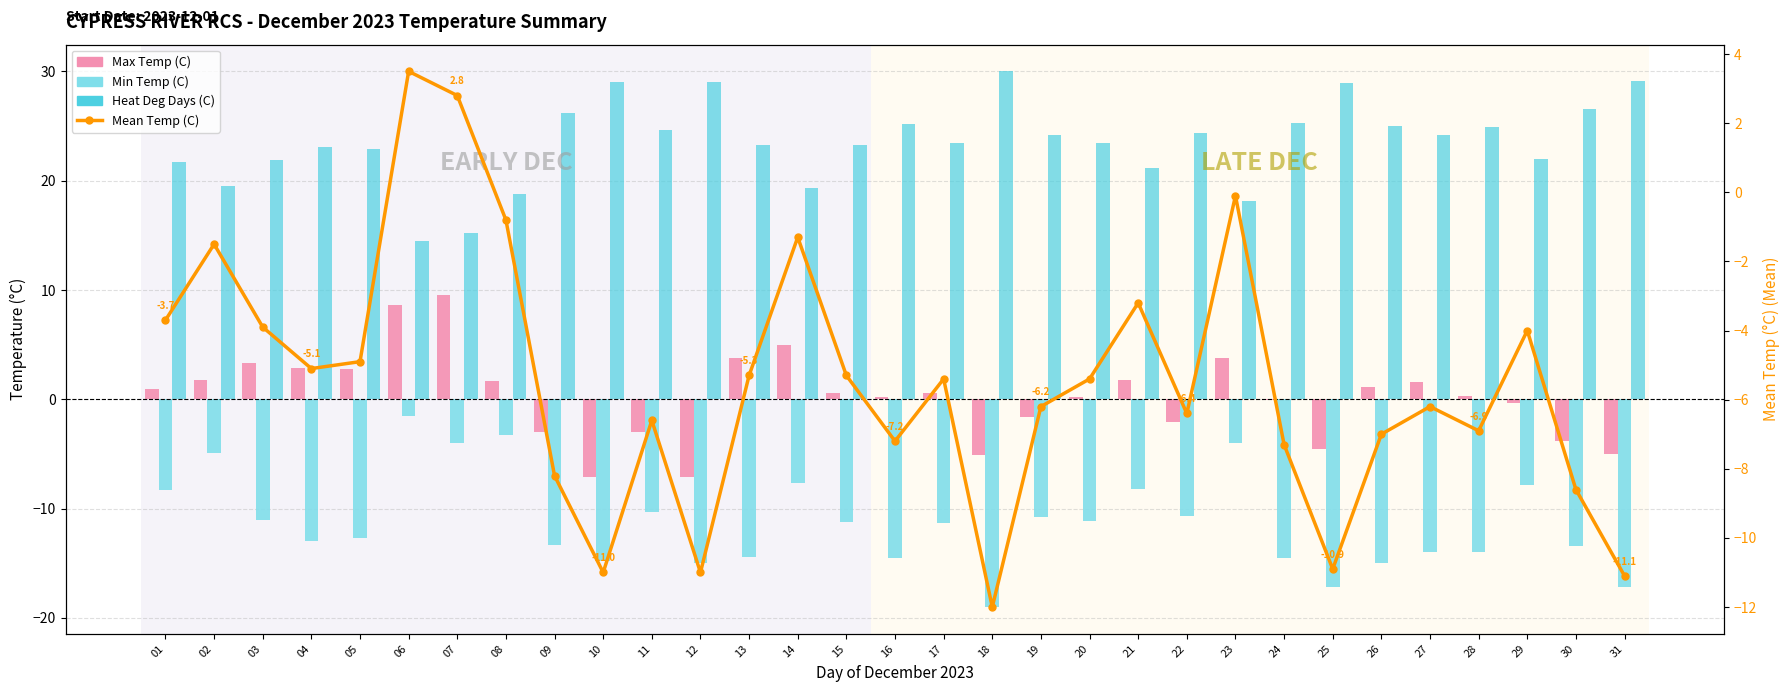

Between 27 and 12, which is larger?

27